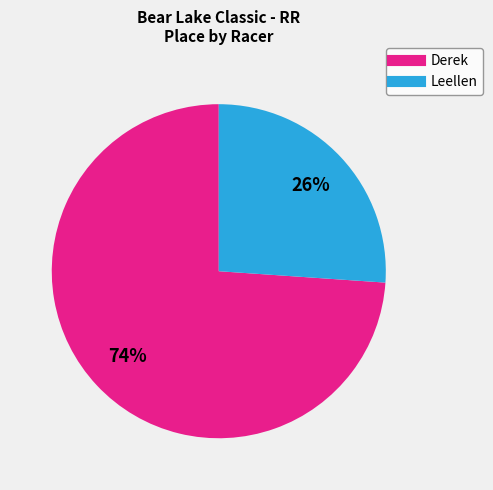

Which has a higher value, Derek or Leellen?

Derek